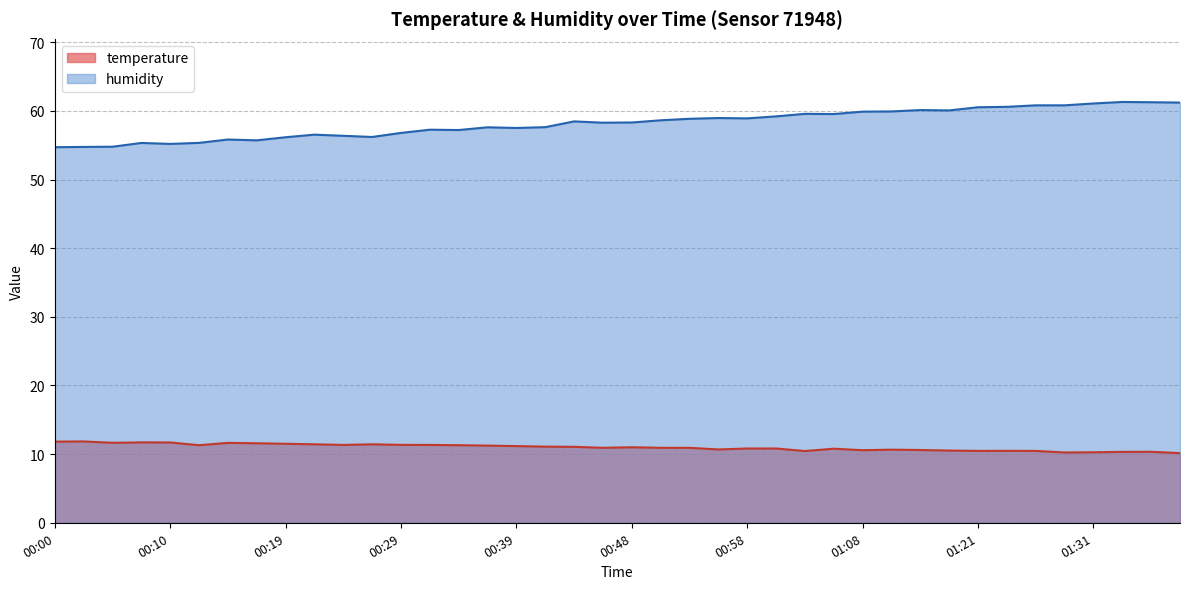

True or false: humidity has a value of 58.6 at 00:51.

True